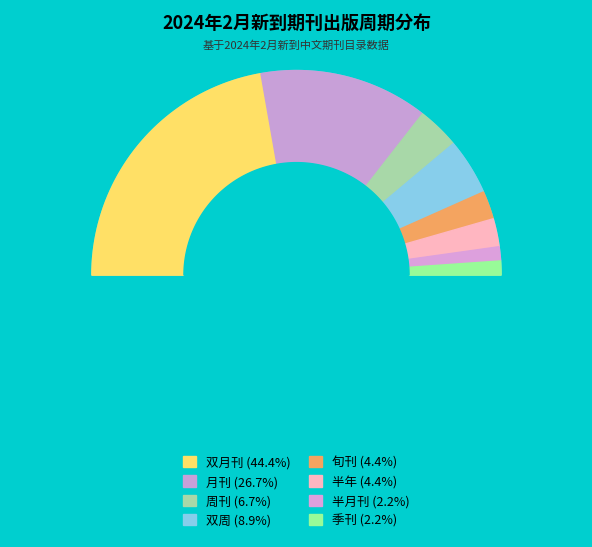

How much of the chart is everything except 双周?

91.1%